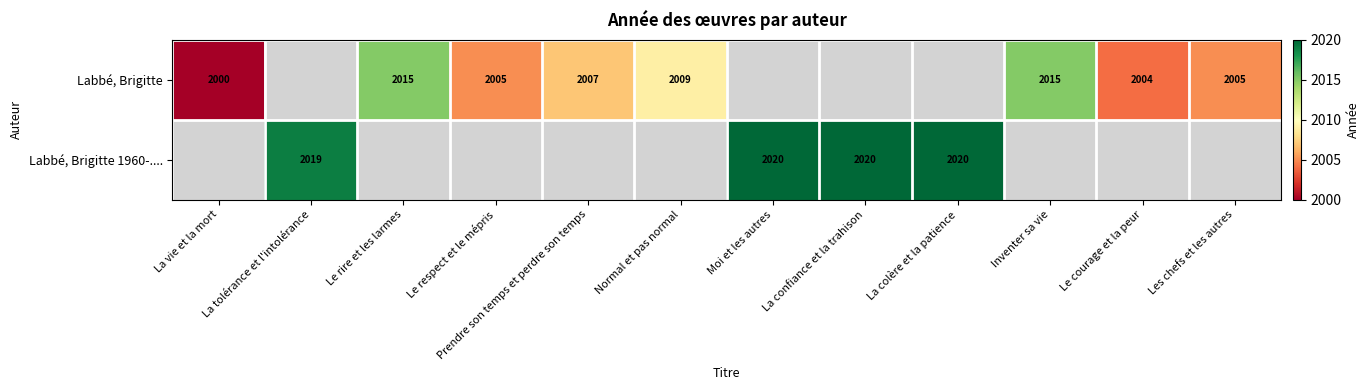

What is the sum of the Labbé, Brigitte values at Normal et pas normal and Le rire et les larmes?

4024